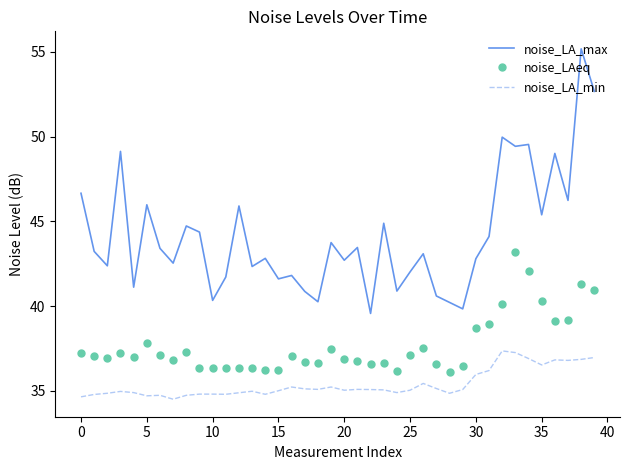

Which series has the largest total across all categories?

noise_LA_max